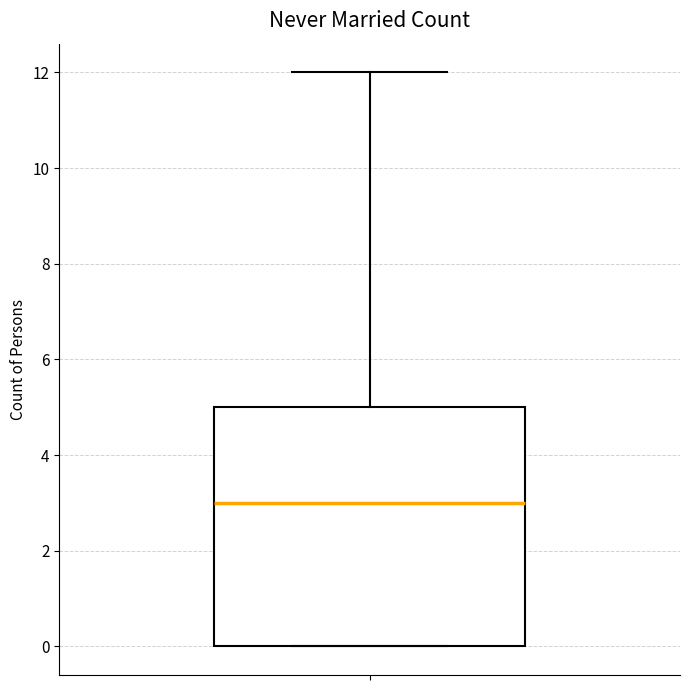

Read this box plot against the y-axis: the position of the median line, the range covered by the box, and the ends of both whiskers. The values are not printed on the chart, so give them approximately, as read against the axis.

median 3, box 0 to 5, whiskers 0 to 12